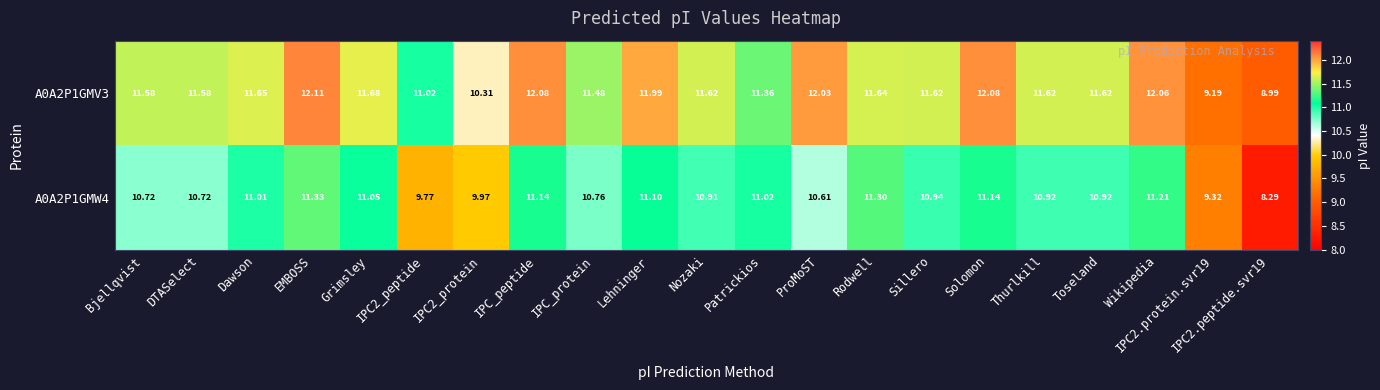

At which category does the chart reach its peak across all series?

EMBOSS